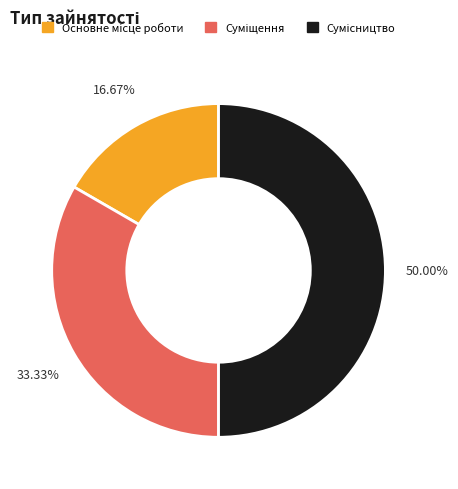

Count the number of slices in the pie.

3